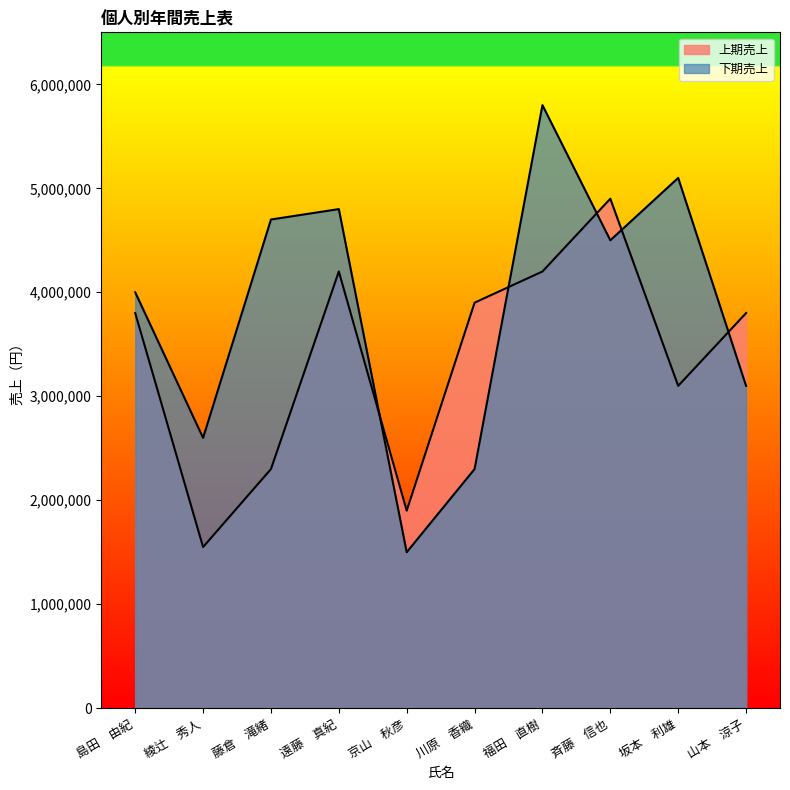

True or false: 上期売上 and 下期売上 intersect in this chart.

True